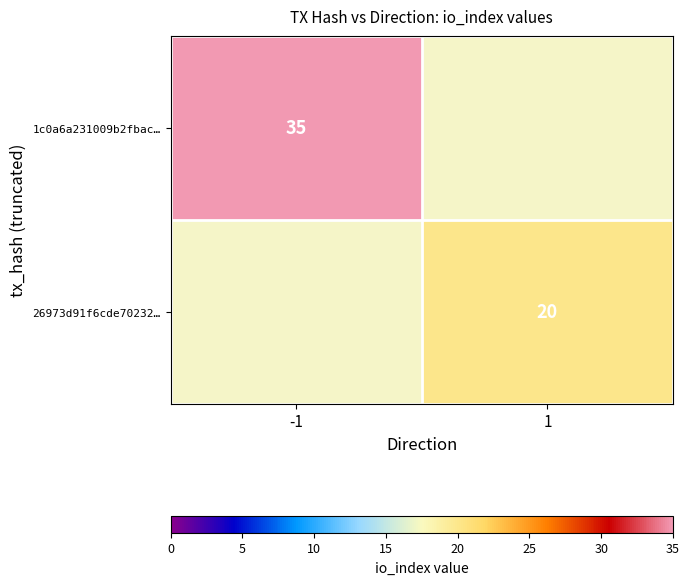

Is it true that 26973d91f6cde70232… equals 20 at 1?

True